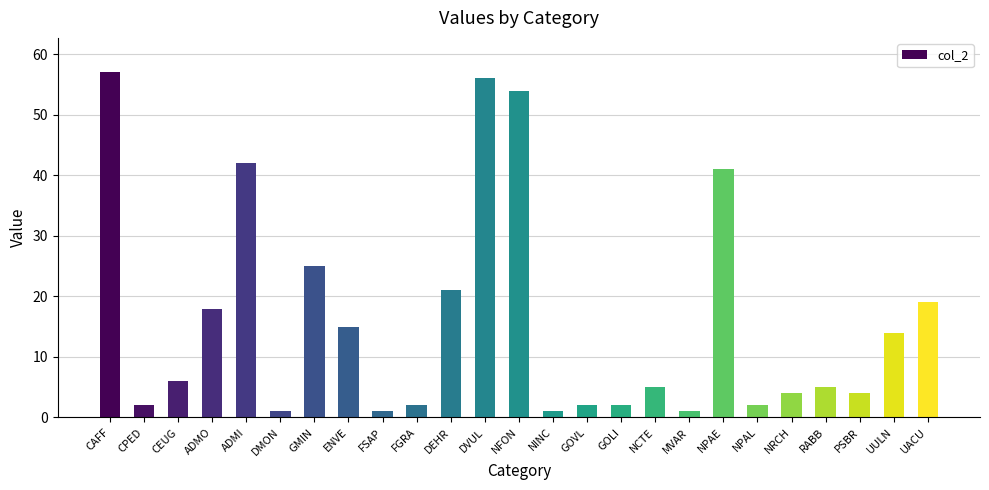

What is the difference between the values at PSBR and MVAR?

3